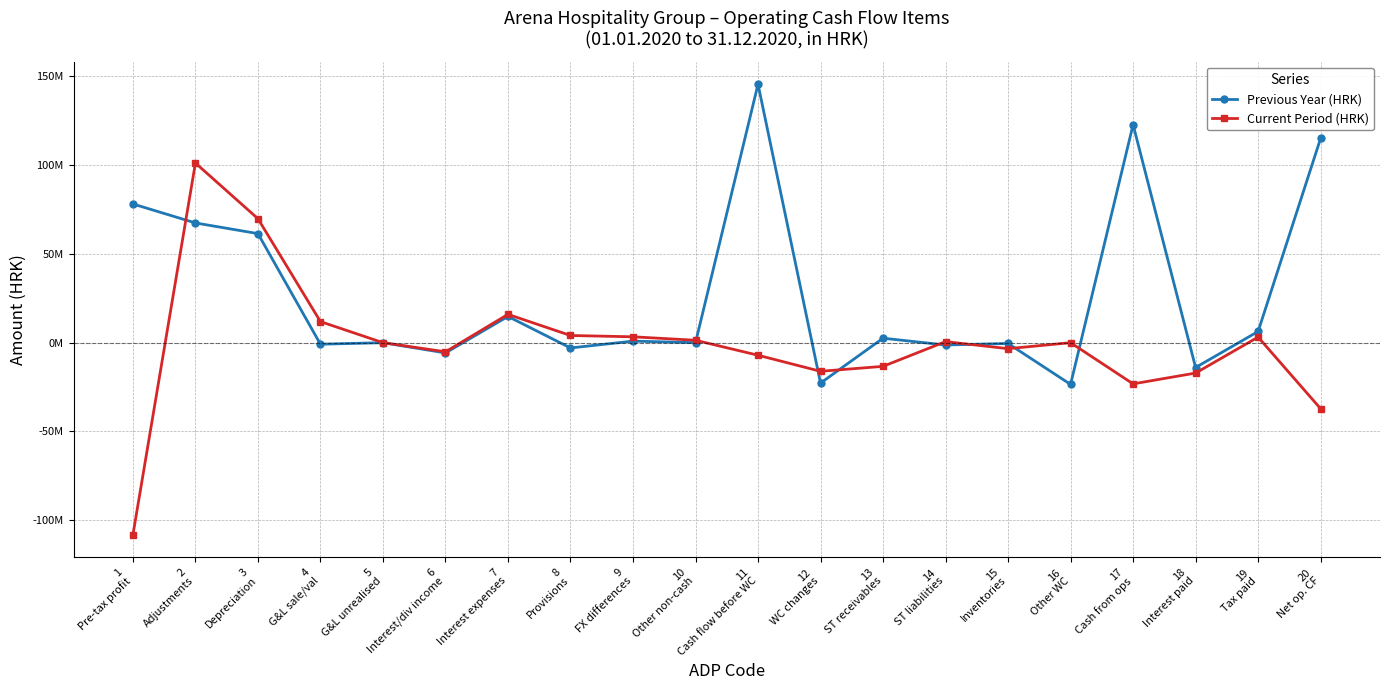

What is the highest value of the Current Period (HRK) series?

101198331